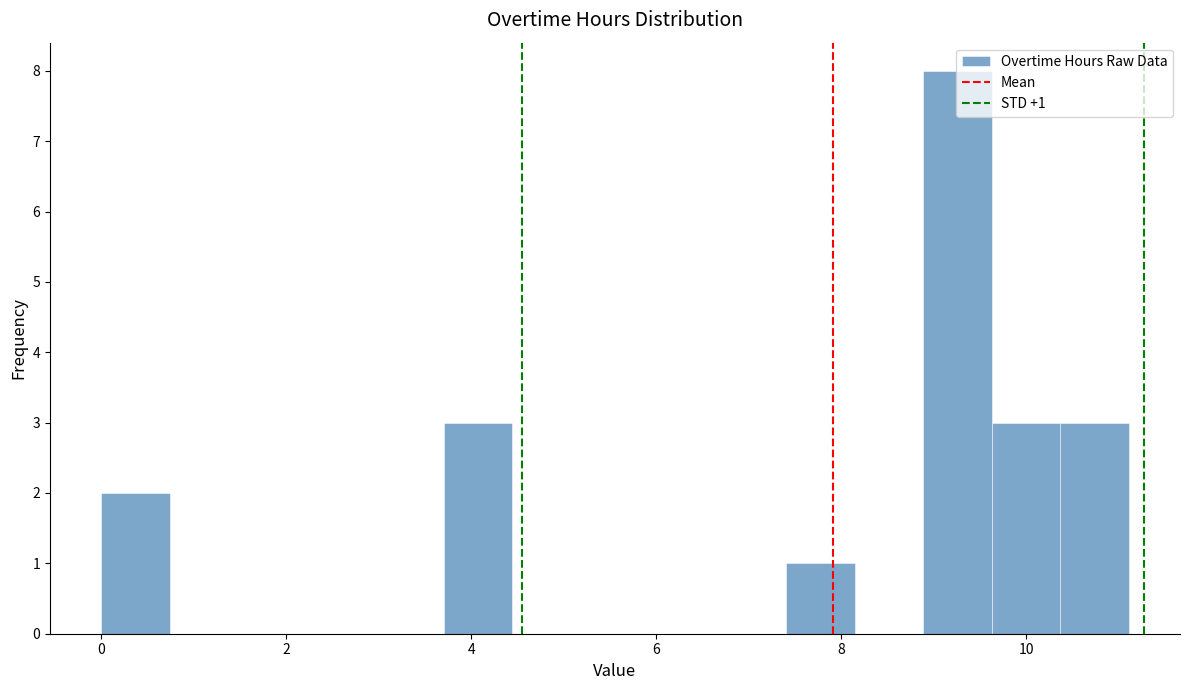

Read against the x-axis, roughly where is the centre of the tallest bar?

9.2